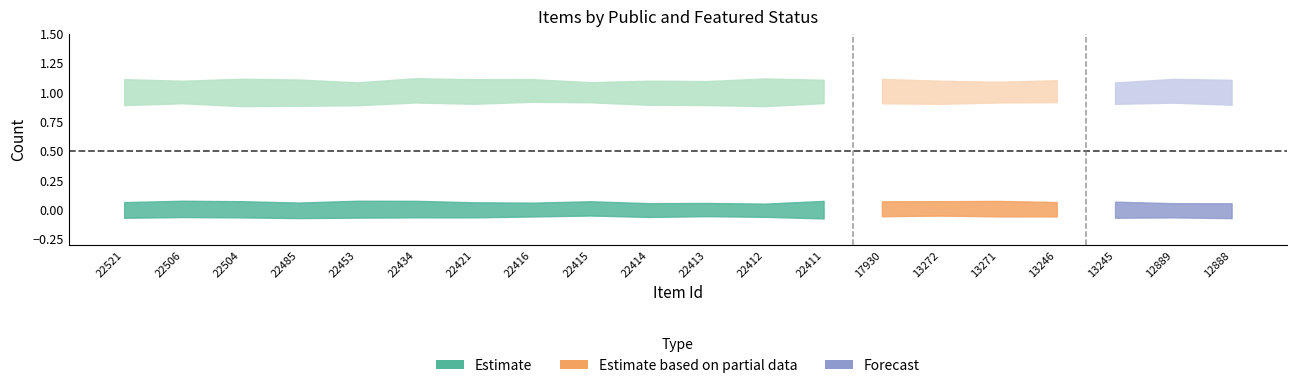

True or false: featured and public cross at least once.

False